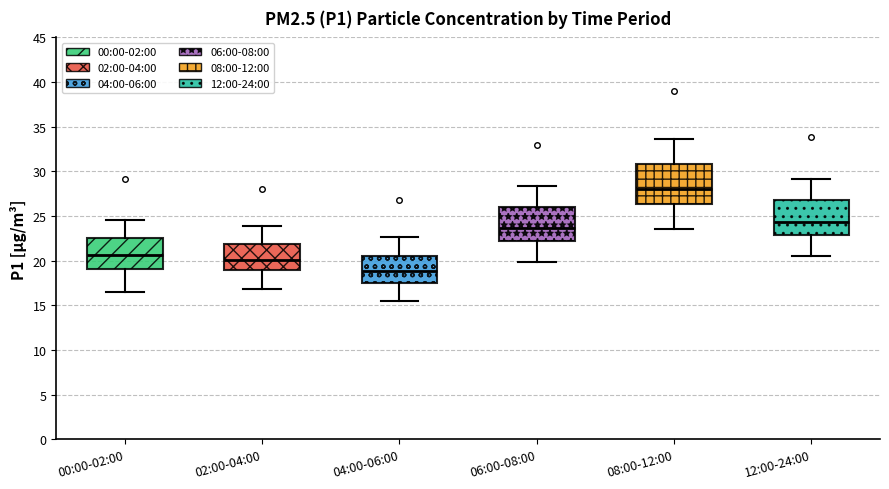

Which box's median line is the lowest?

04:00-06:00